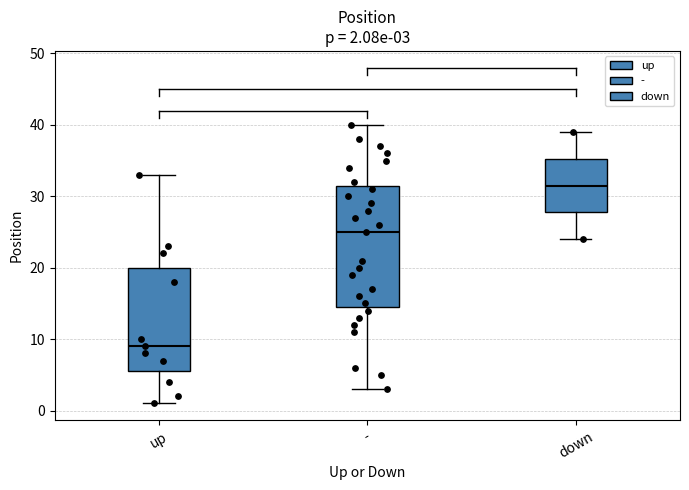

Comparing the boxes themselves (not the whiskers), which one is the tallest?

-